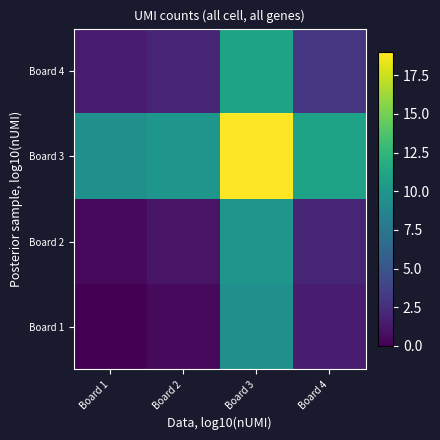

Which has a higher value, Board 1 or Board 4?

Board 4